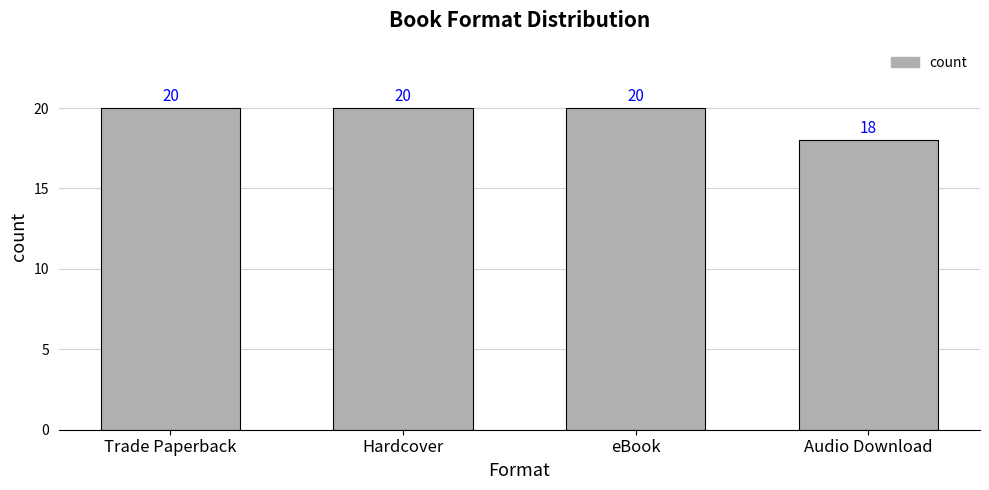

What is the label of the 4th bar from the left?

Audio Download